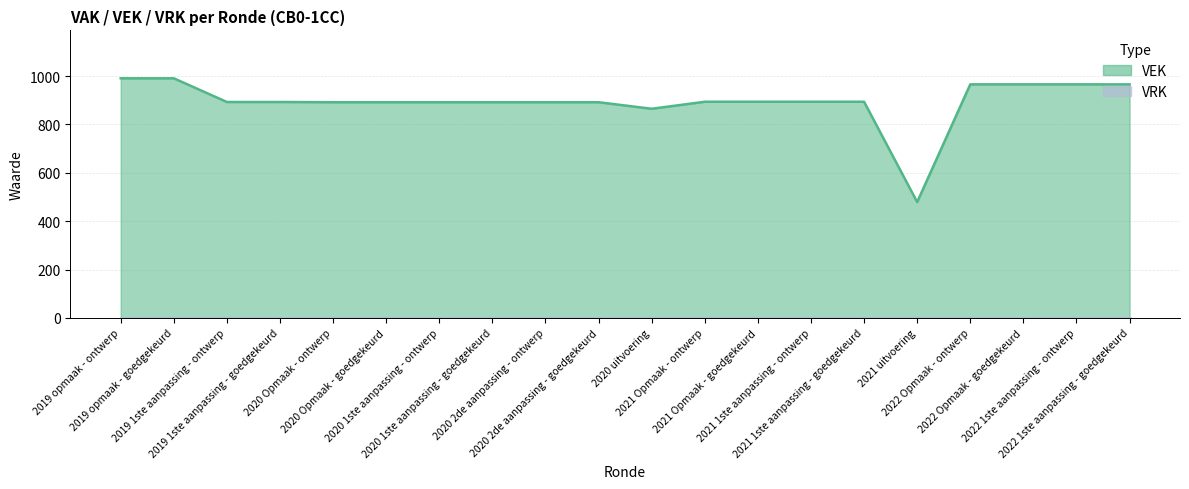

Which category has the lowest value across all series?

2021 uitvoering